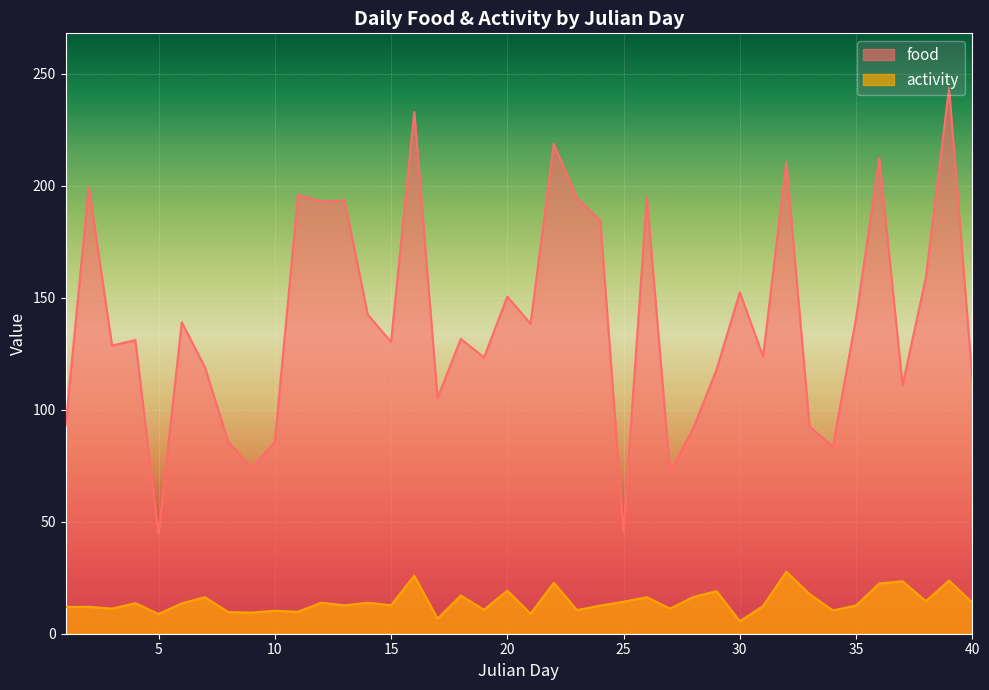

How many interior local valleys does the food series have?

13